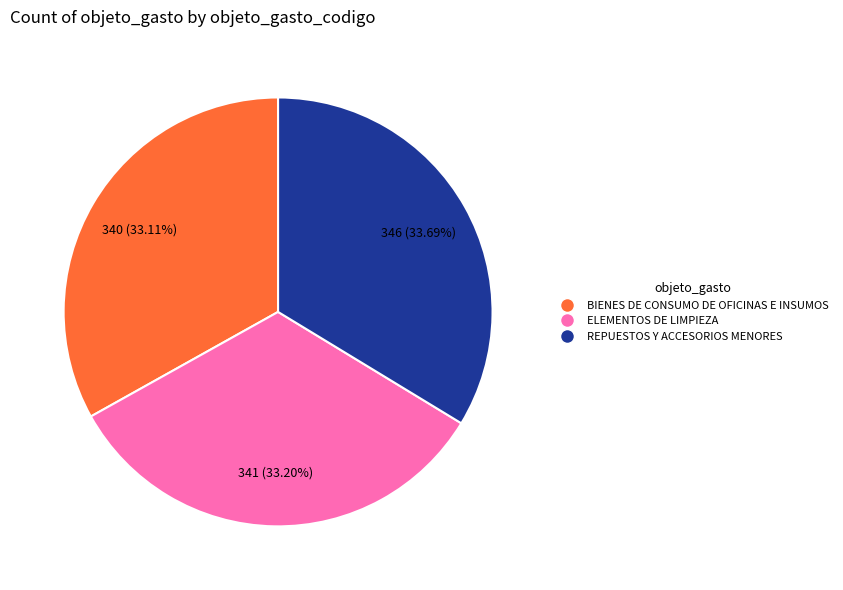

True or false: ELEMENTOS DE LIMPIEZA accounts for 33% of the total.

True